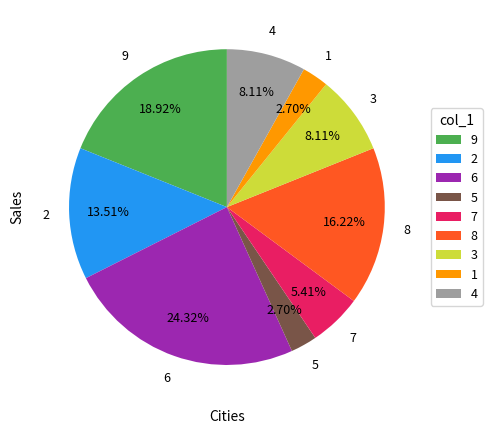

Approximately how many times larger is the value at 6 compared to 5?

9.0